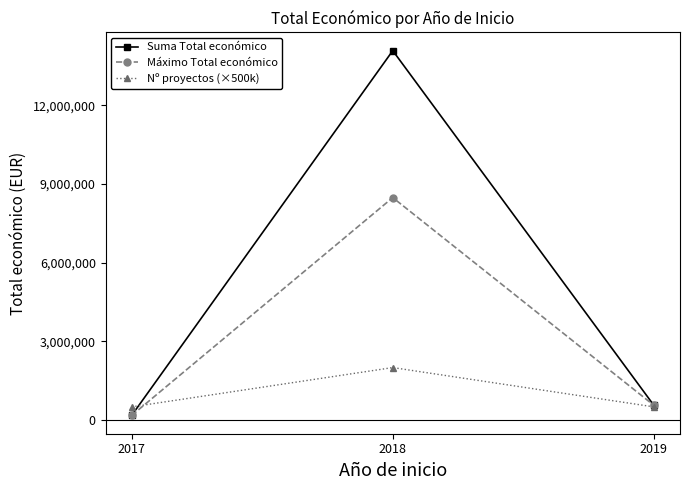

How many data points in Suma Total económico are less than 558011?

1